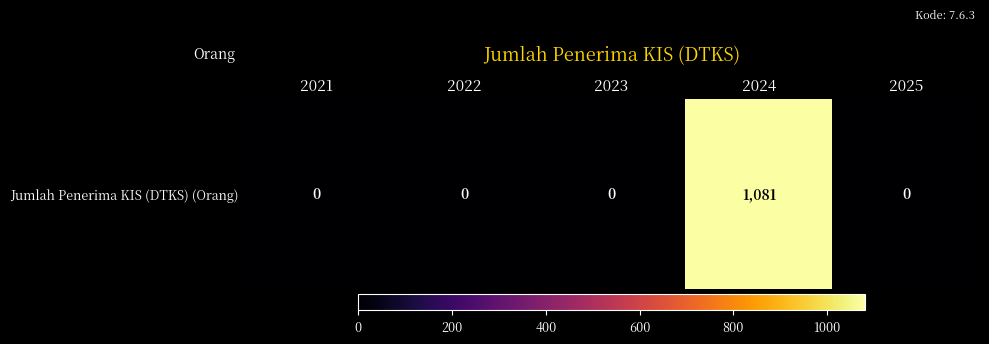

Read the value at 2024.

1081